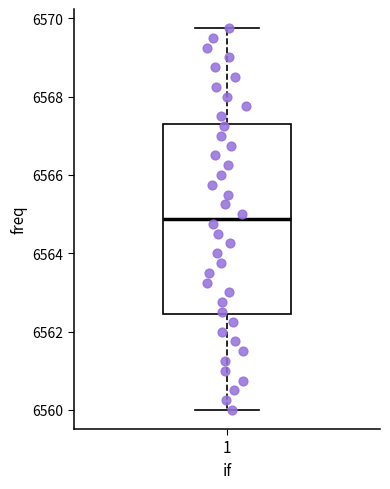

Read this box plot against the y-axis: the position of the median line, the range covered by the box, and the ends of both whiskers. The values are not printed on the chart, so give them approximately, as read against the axis.

median 6564.8, box 6562.4 to 6567.4, whiskers 6560.0 to 6569.8